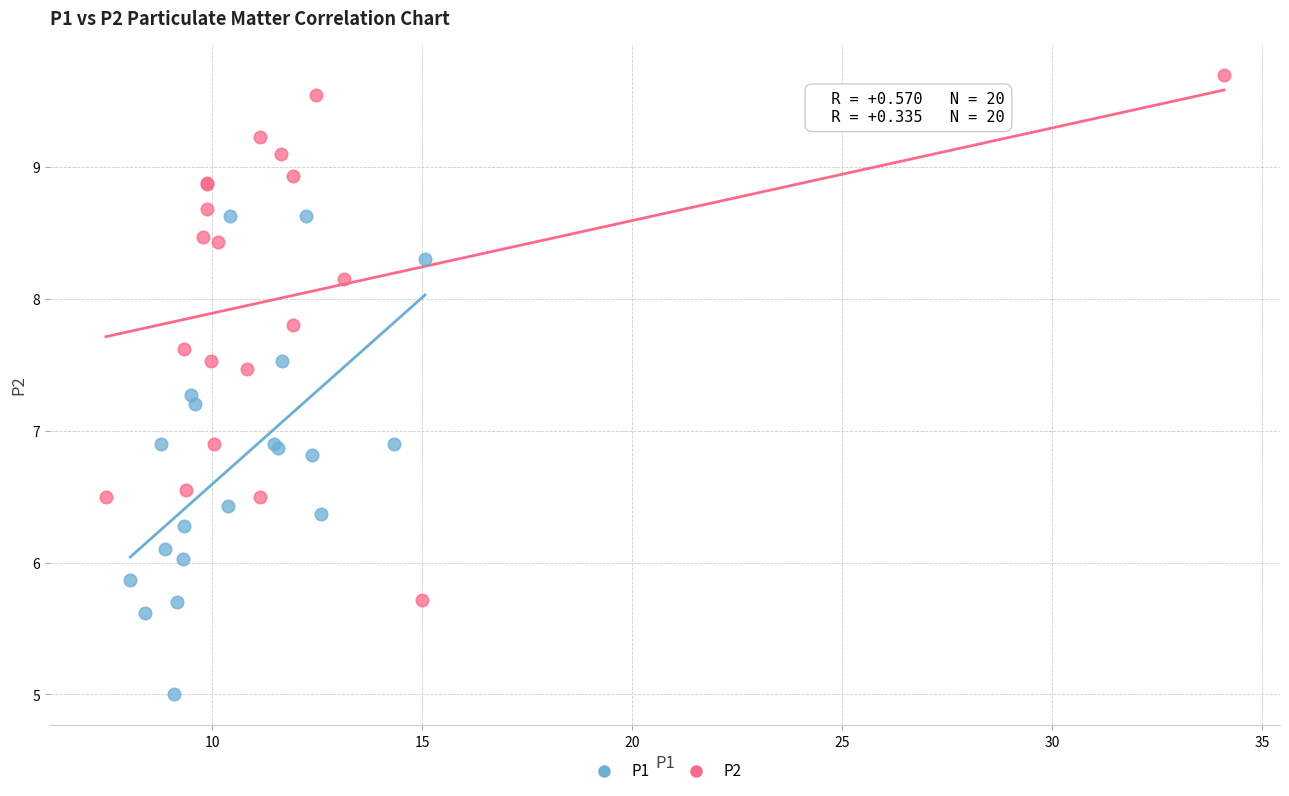

Which series reaches the minimum Y coordinate?

P1